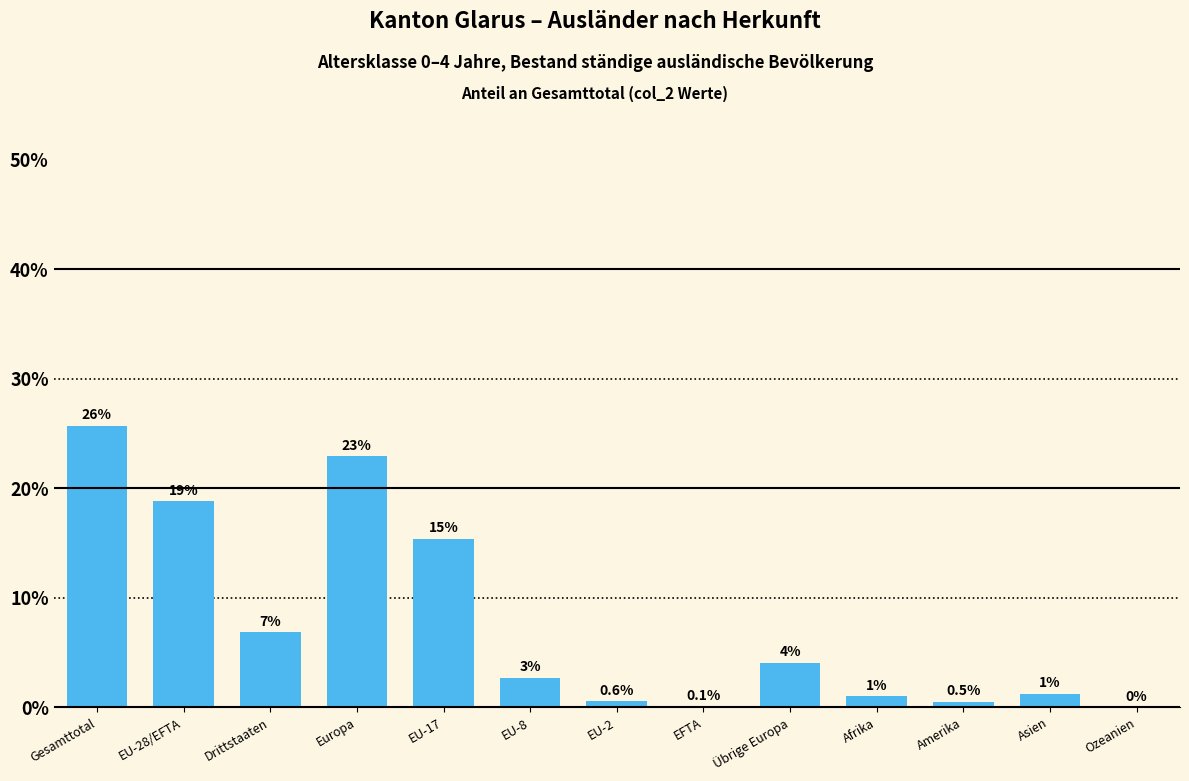

Where does the data first go above 2?

Gesamttotal